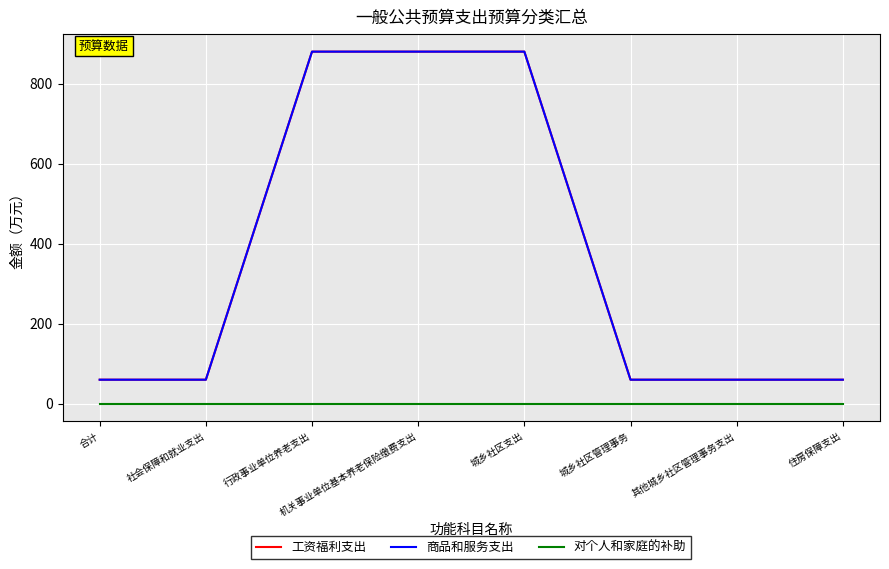

Is this an area chart (filled region under the line)?

No